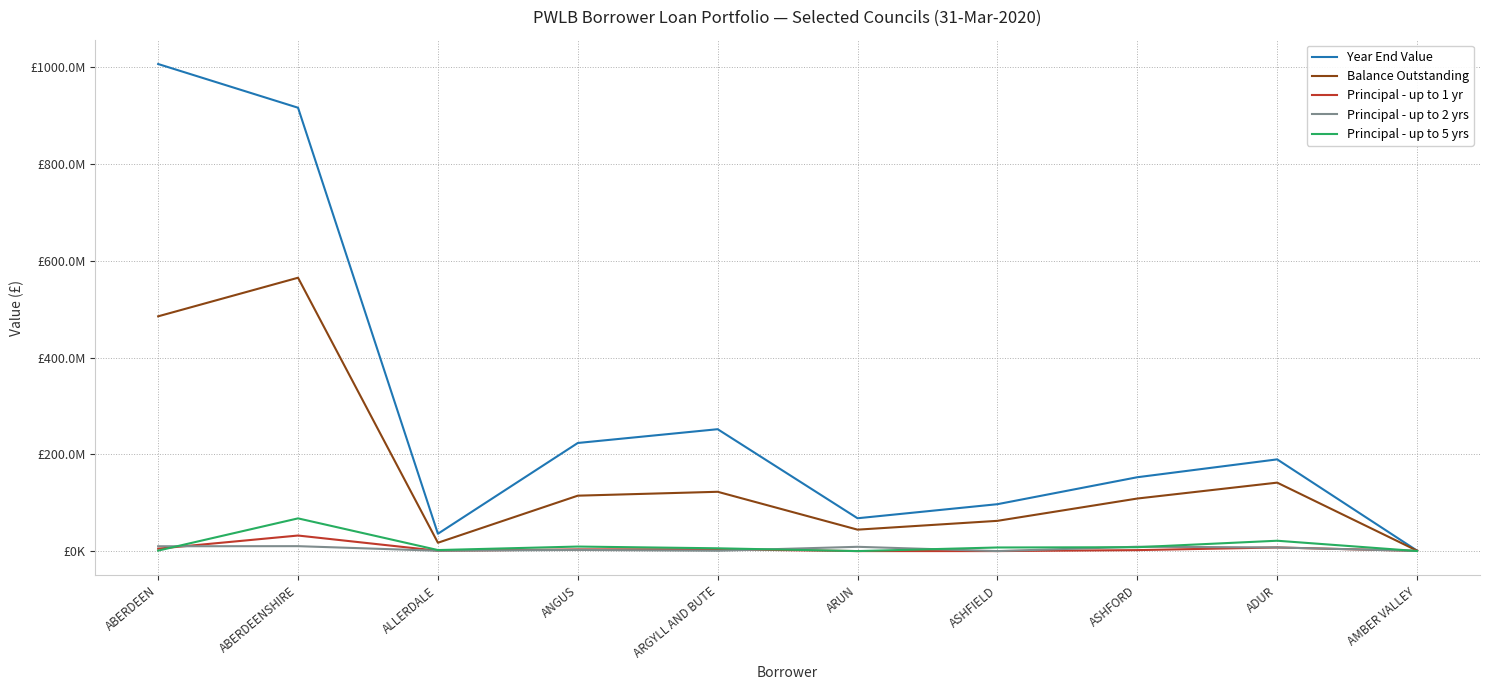

Rank the categories by Year End Value value from highest to lowest.

ABERDEEN, ABERDEENSHIRE, ARGYLL AND BUTE, ANGUS, ADUR, ASHFORD, ASHFIELD, ARUN, ALLERDALE, AMBER VALLEY